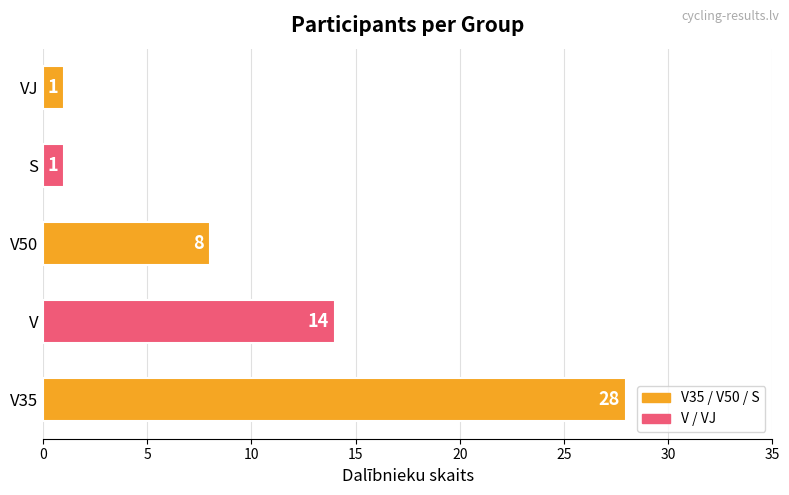

What is the label of the 1st bar from the left?

V35